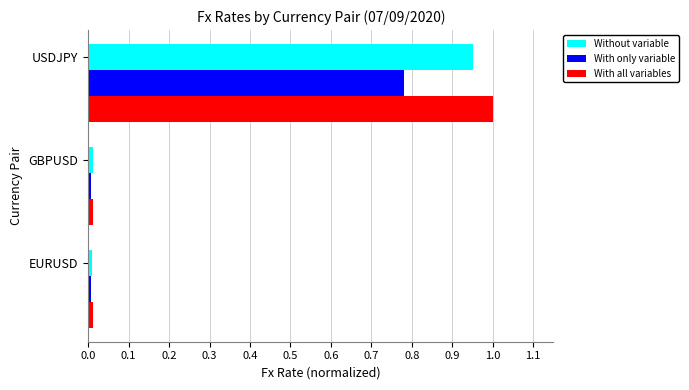

Is the value of With all variables at USDJPY greater than the value of Without variable at USDJPY?

Yes